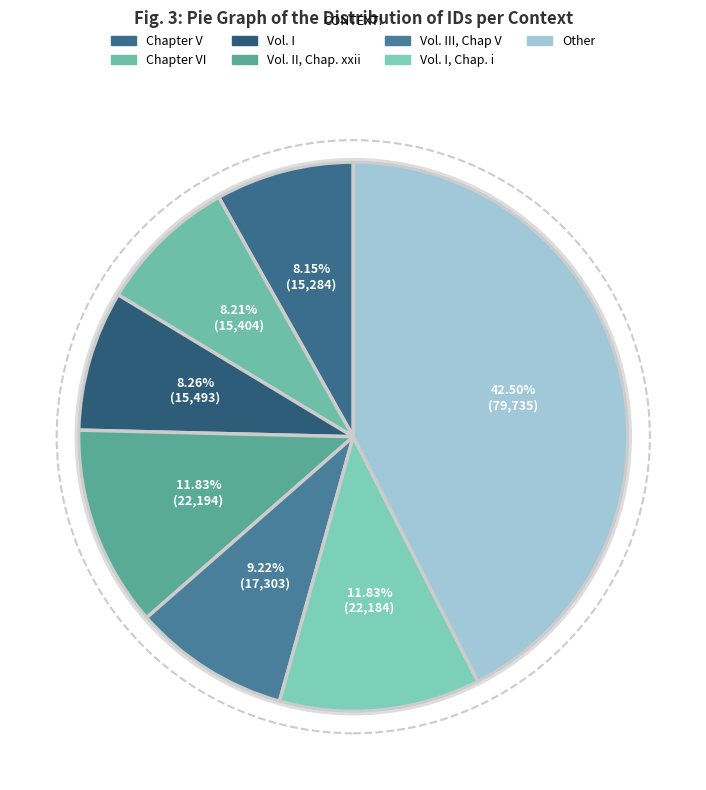

How many segments does this pie chart have?

7